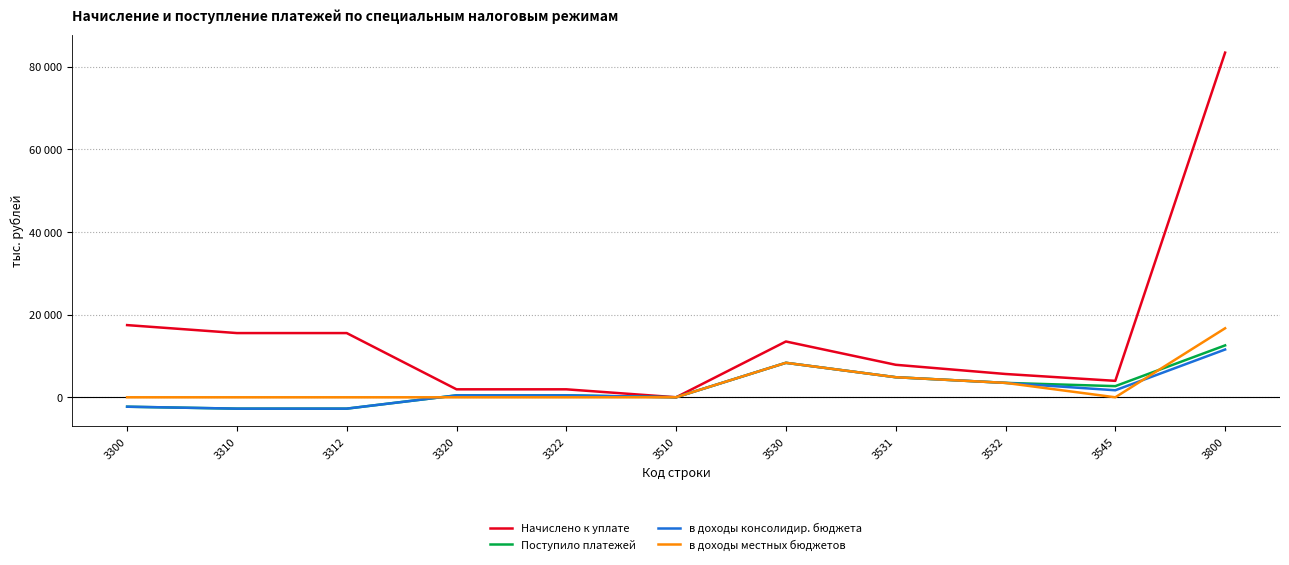

The value of в доходы местных бюджетов at 3532 is 1904. True or false?

False